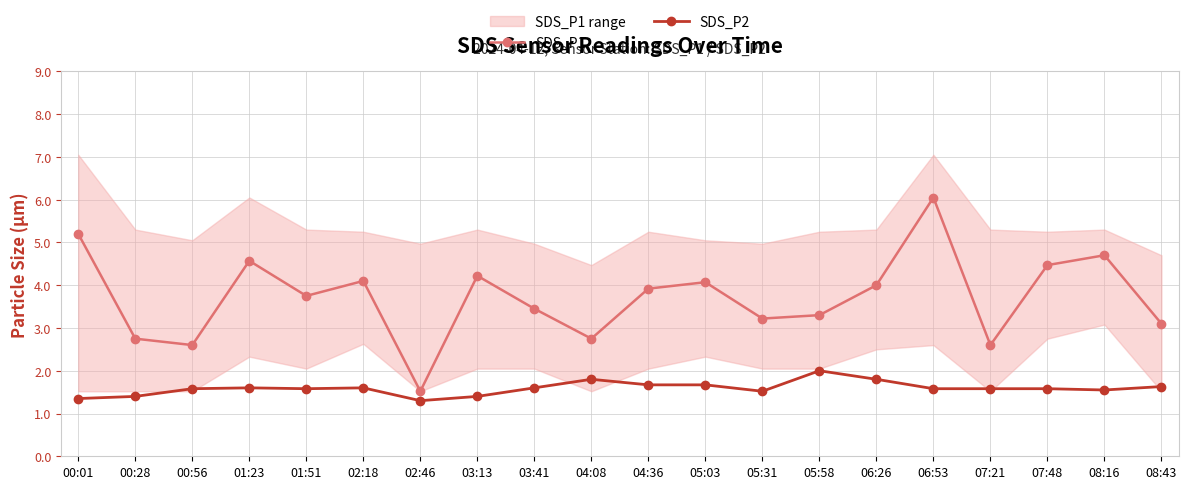

What is the highest value of the SDS_P2 series?

2.0